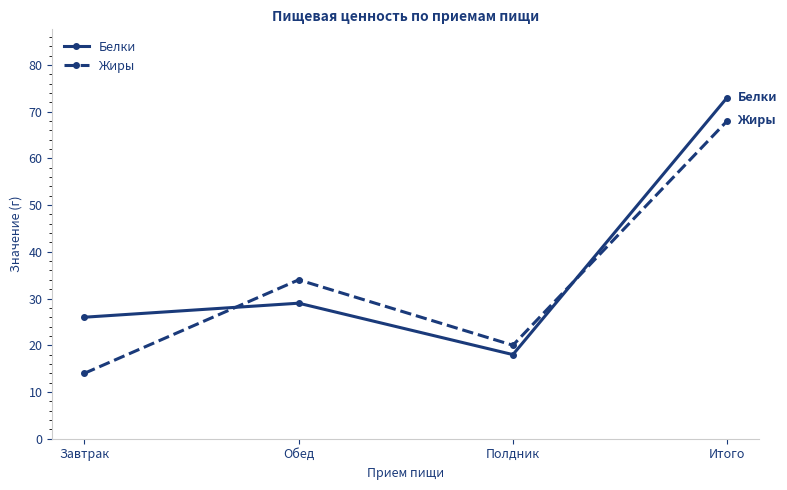

What is the smallest value displayed?

14